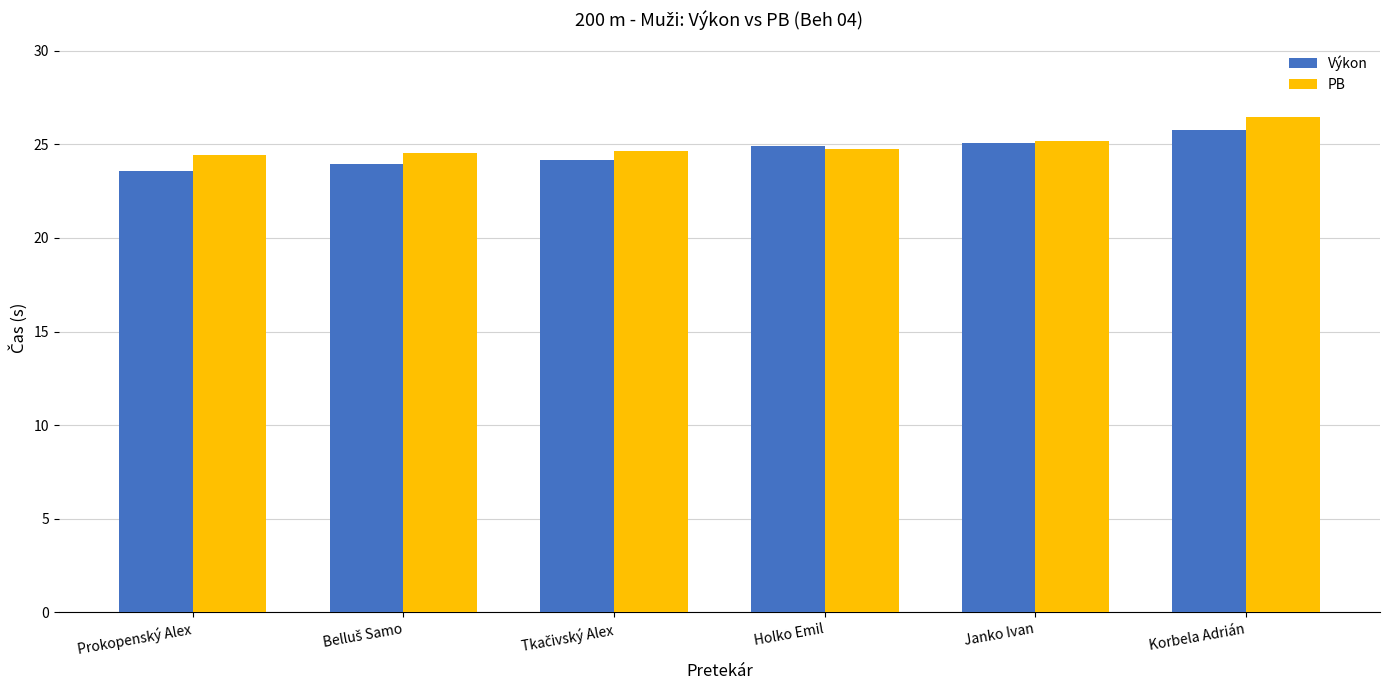

At which category is the sum across all series the highest?

Korbela Adrián